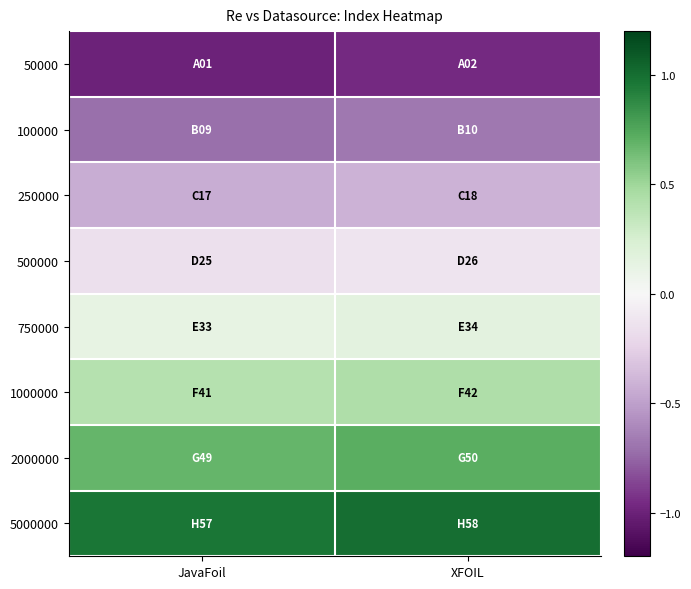

What is the difference between the highest and lowest values at JavaFoil?

2.0